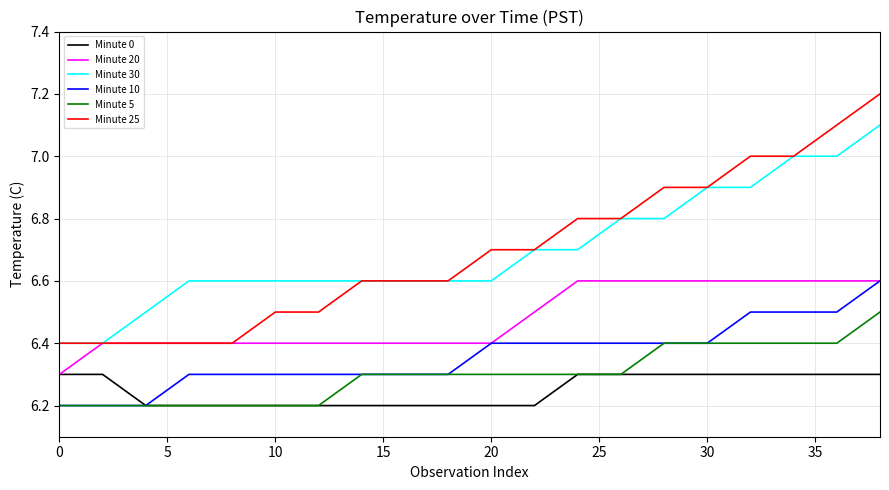

True or false: Minute 30 and Minute 0 cross at least once.

False